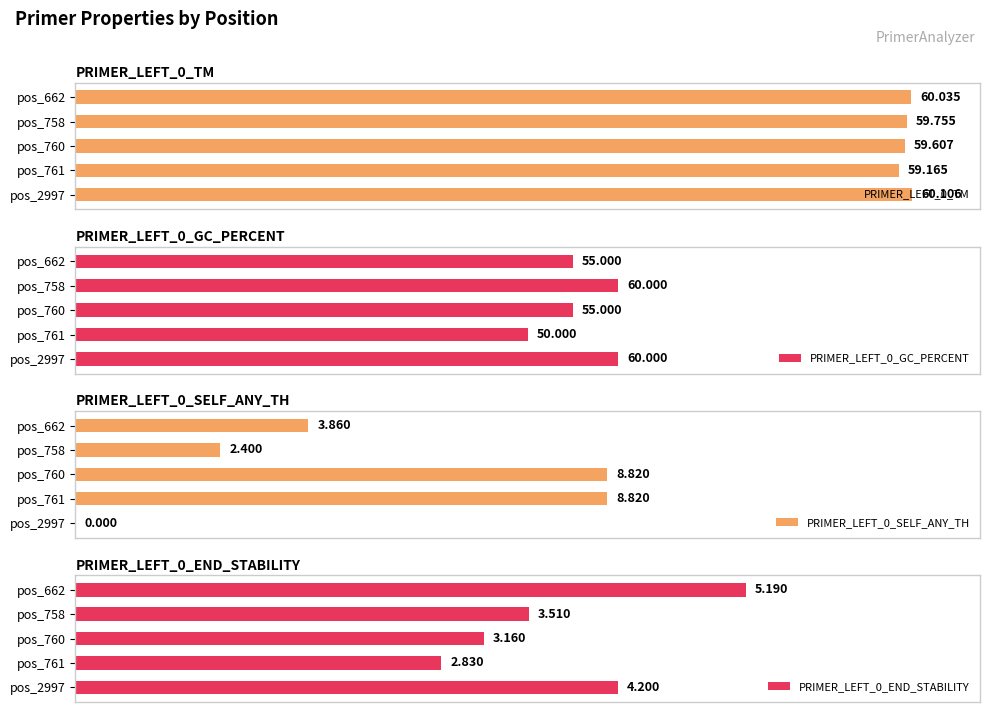

Does the chart contain stacked bars?

No